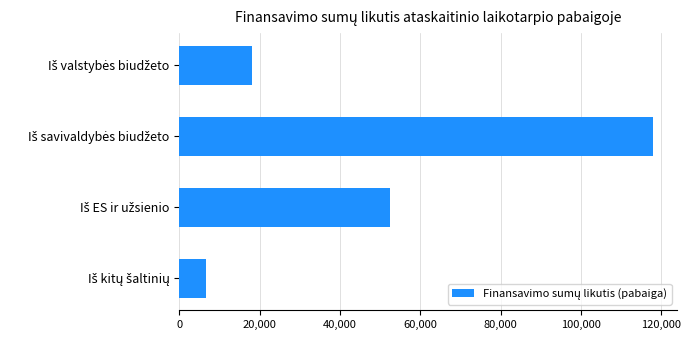

What is the sum of all values?

195114.5